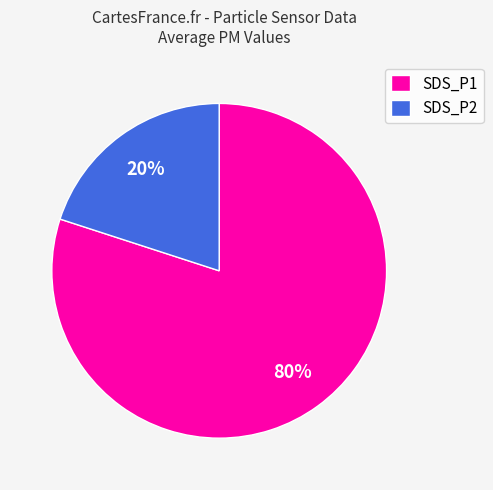

Which category has the biggest portion of the pie?

SDS_P1